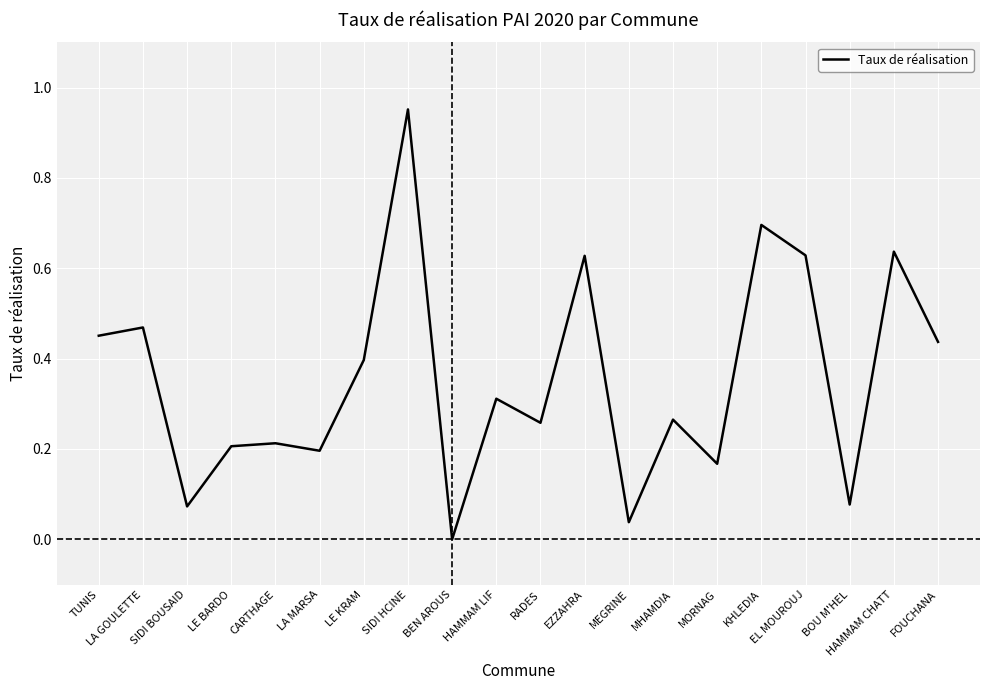

Which has a higher value, LE KRAM or MORNAG?

LE KRAM